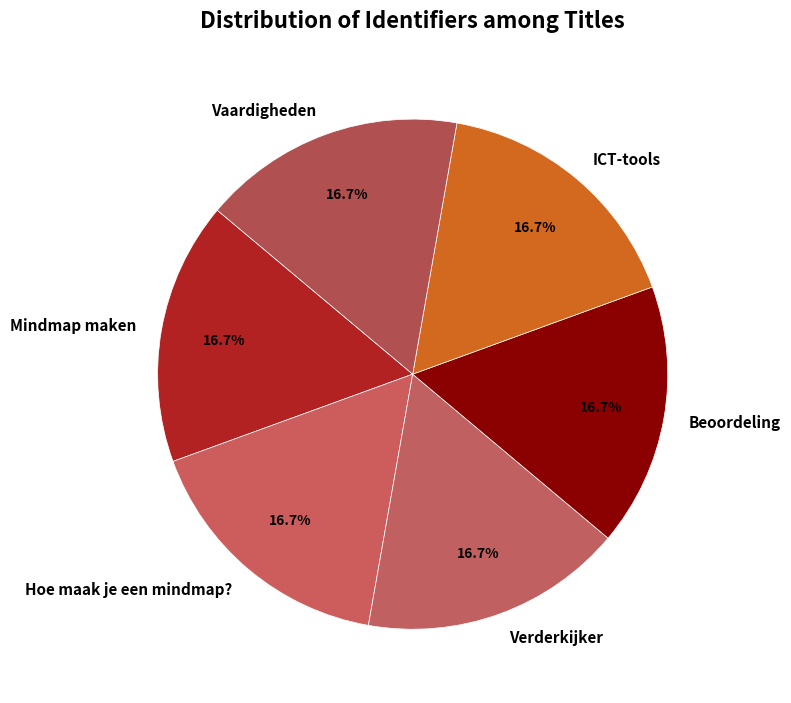

What percentage do ICT-tools and Beoordeling together represent?

33.3%